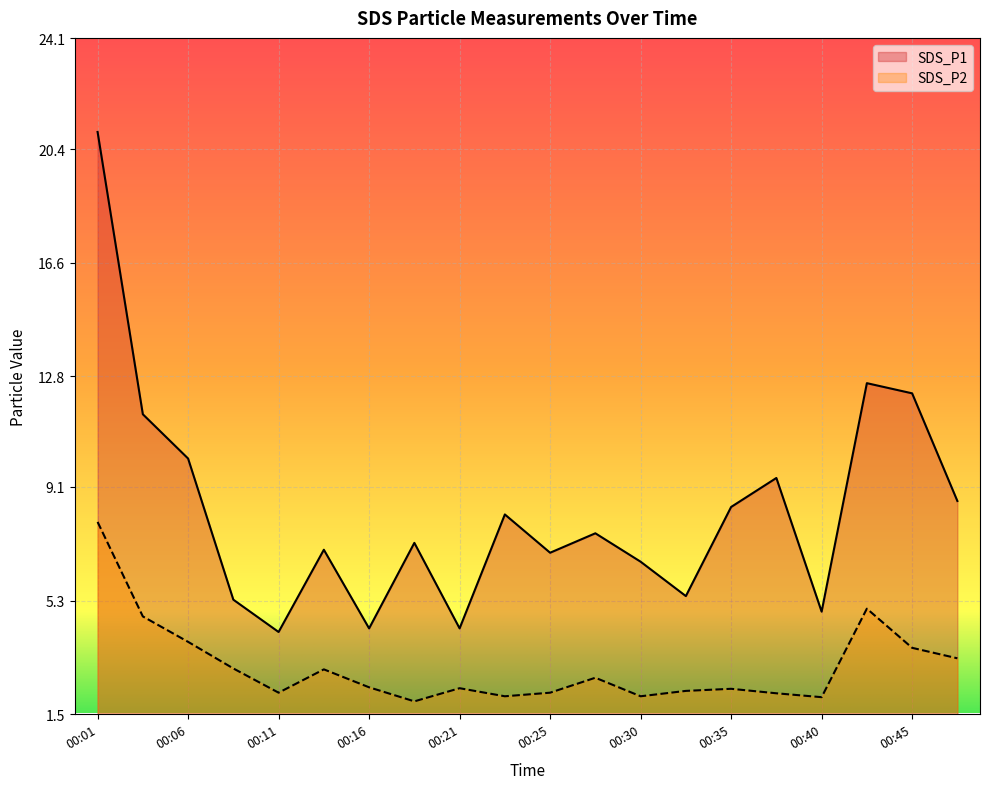

List the series in order of their overall mean, highest first.

SDS_P1, SDS_P2